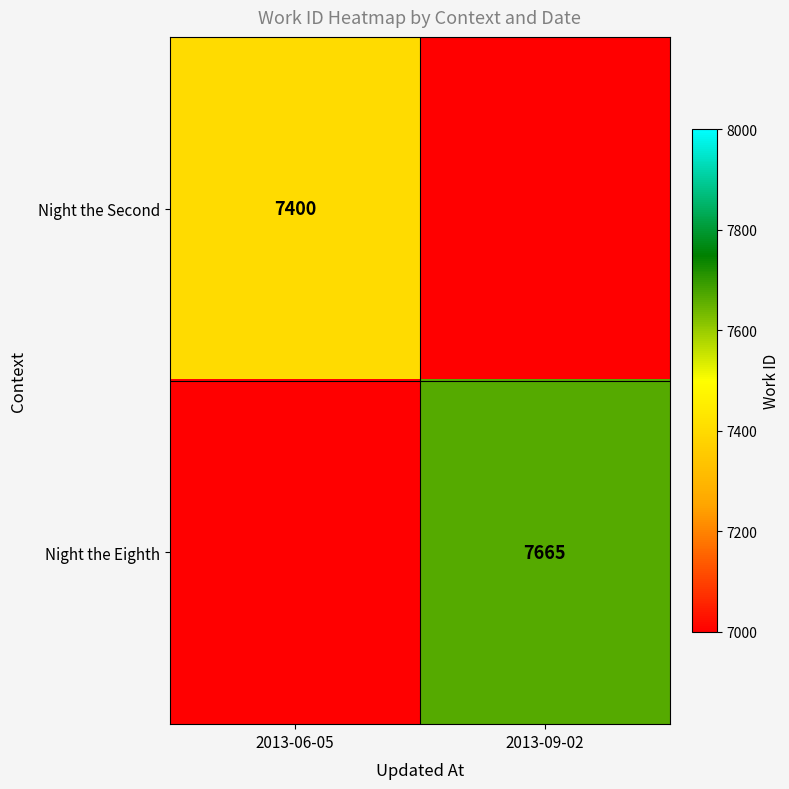

The Night the Second series shows 7400 at 2013-06-05. True or false?

True